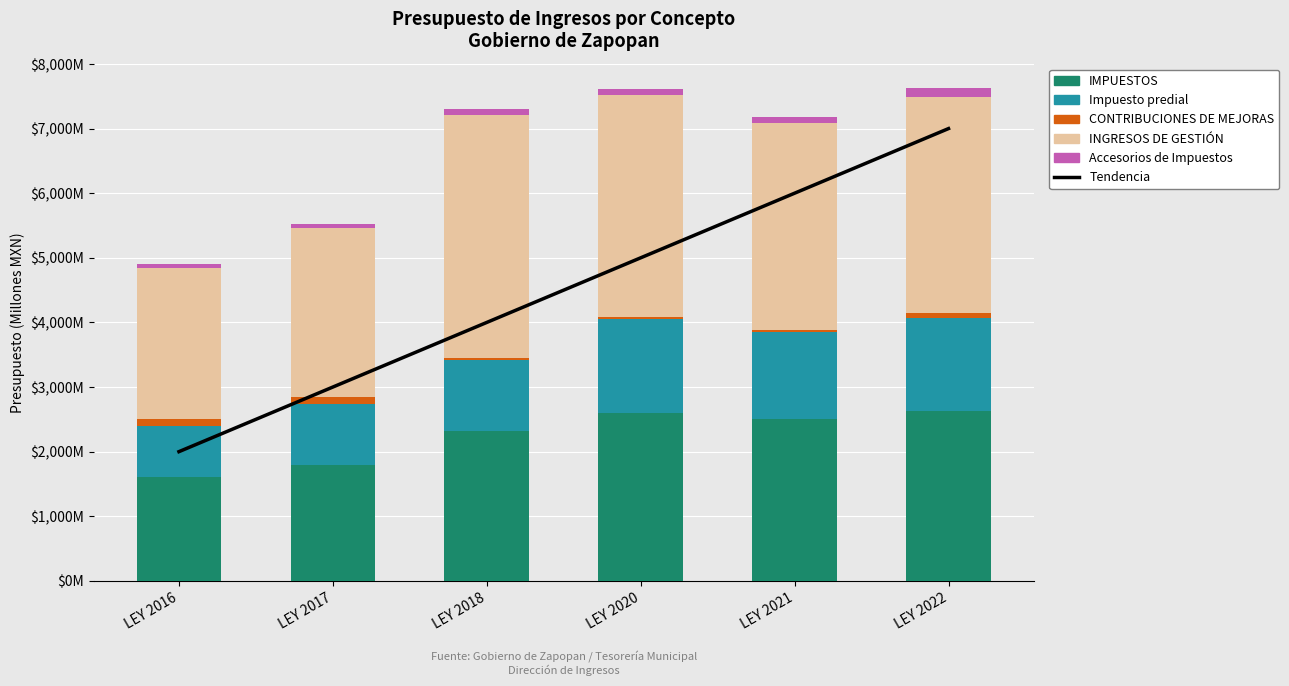

Which series has the largest range (max minus min)?

Tendencia